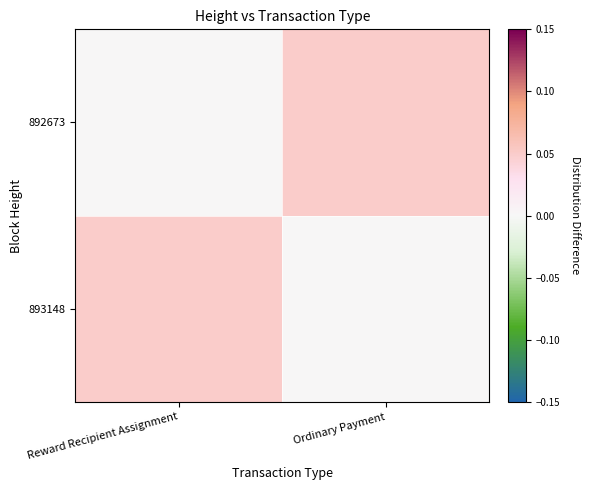

Which series has the largest total across all categories?

893148